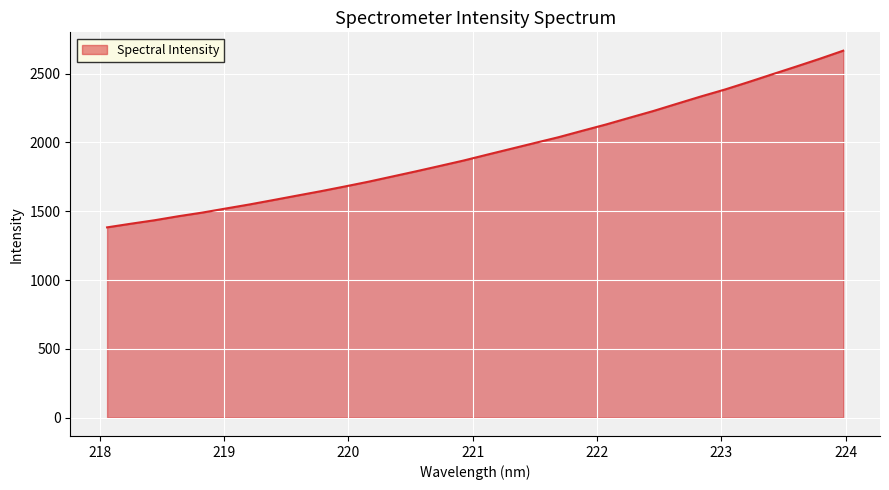

What is the difference between the maximum and second lowest values?

1257.6